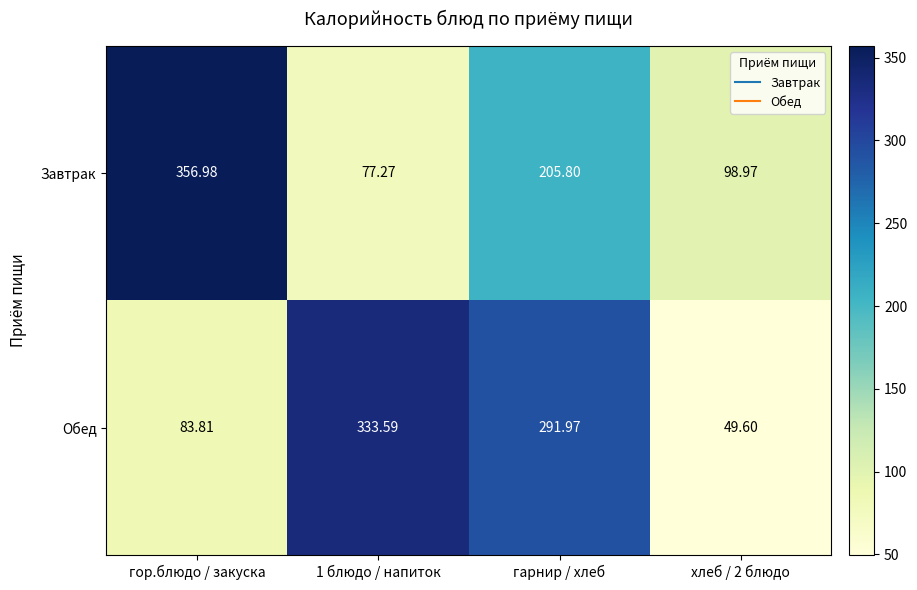

Where is Завтрак nearest to the value 217?

гарнир / хлеб